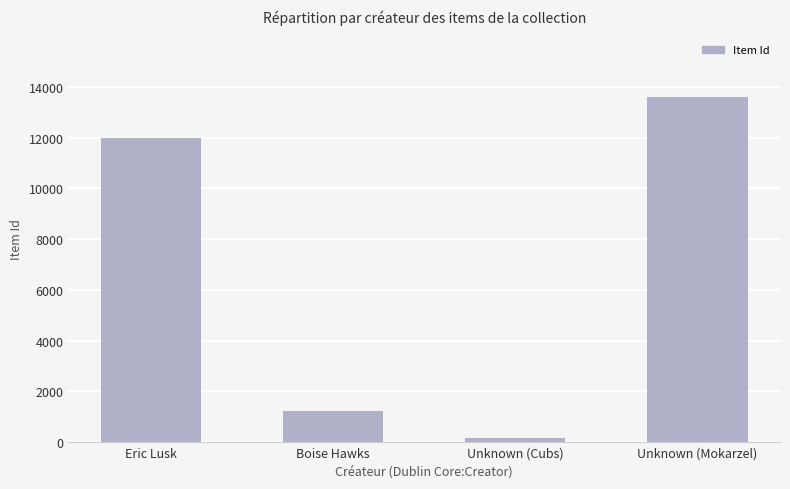

Is it true that the value at Boise Hawks is 2224?

False